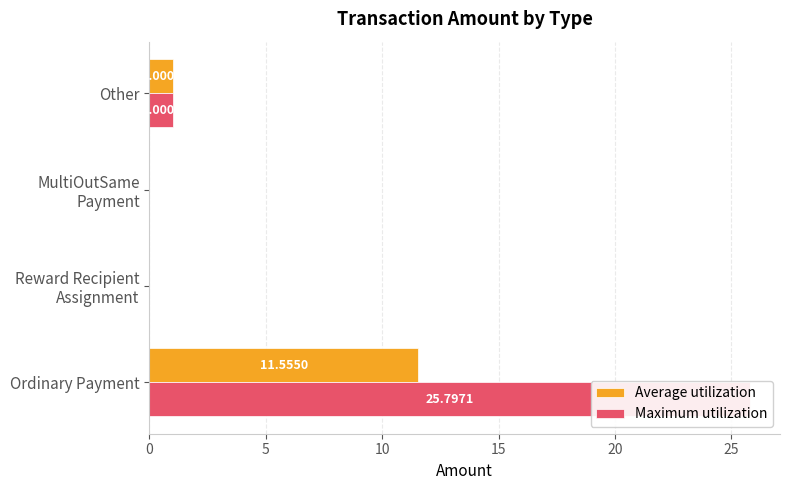

The value of Average utilization at Ordinary Payment is 3.2. True or false?

False